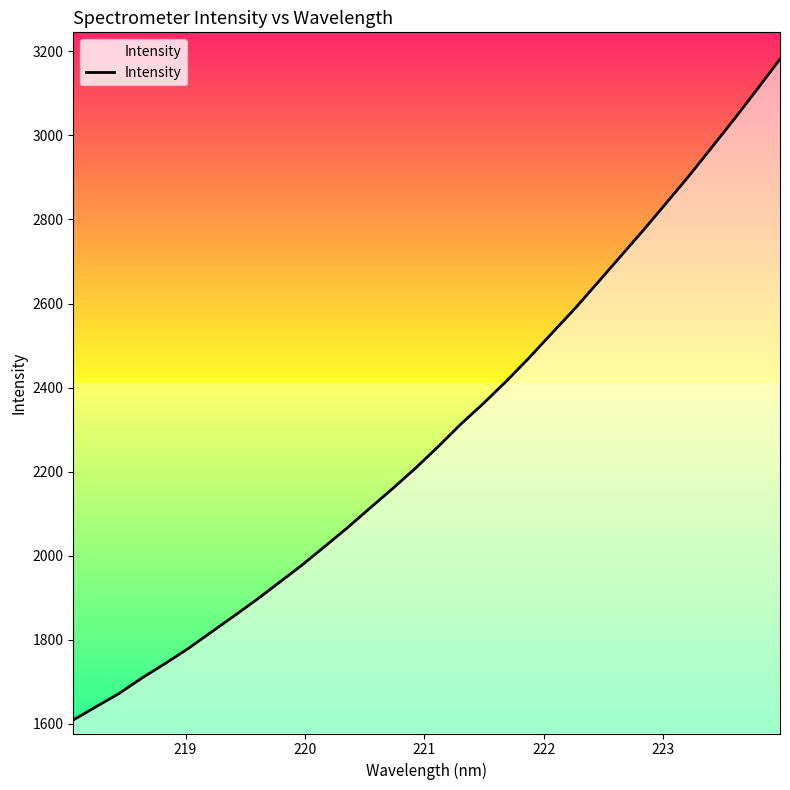

What is the smallest value displayed?

1608.9